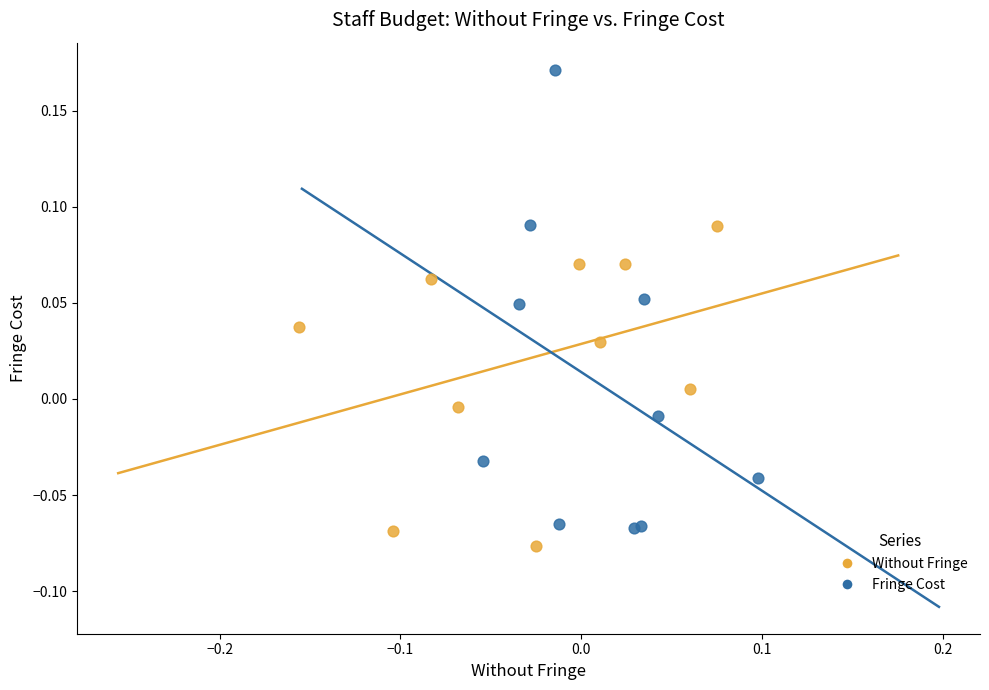

Which series contains the highest Y value?

Fringe Cost